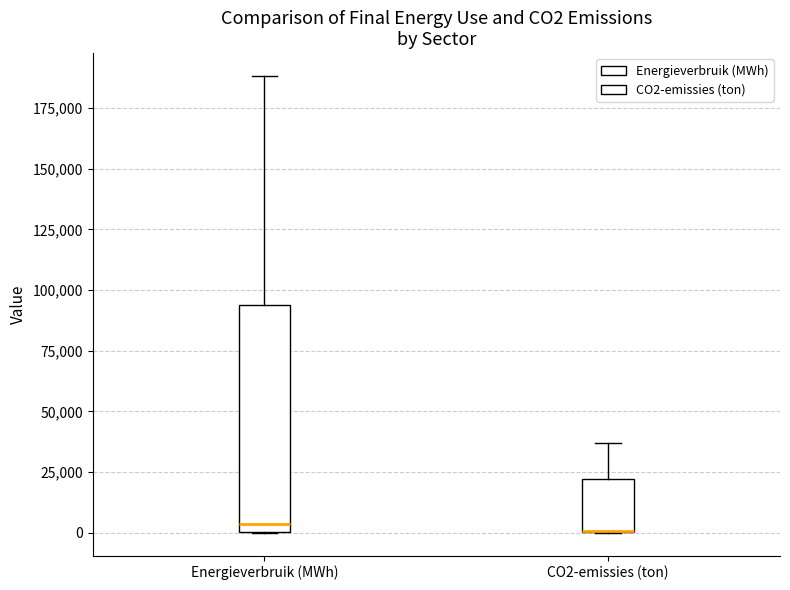

Comparing the boxes themselves (not the whiskers), which one is the tallest?

Energieverbruik (MWh)